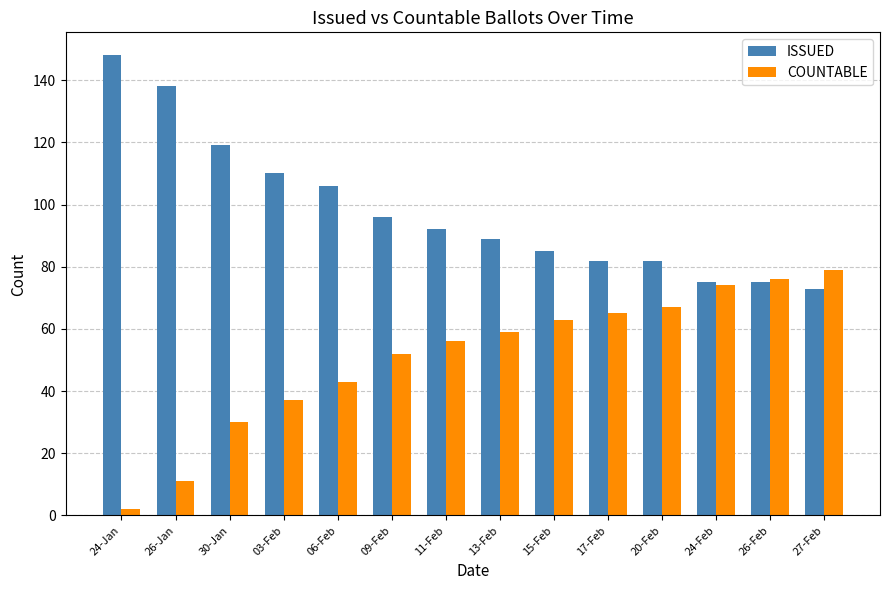

What is the total value across all series at 06-Feb?

149